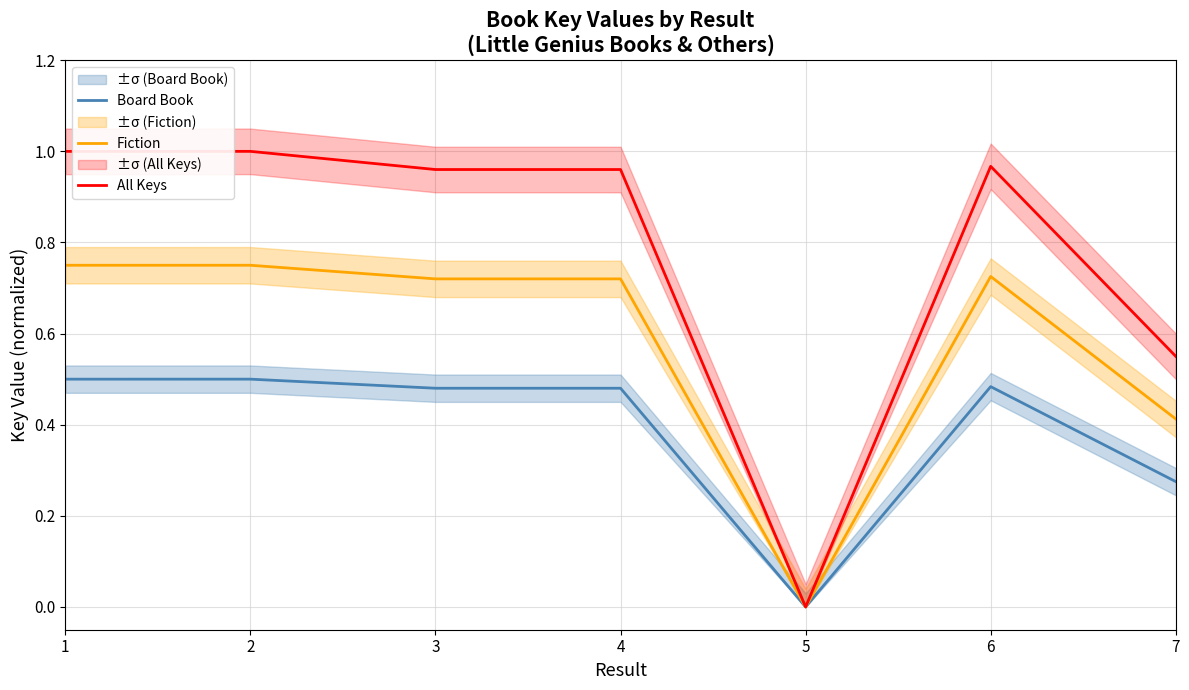

At how many categories does at least one series exceed 0?

6